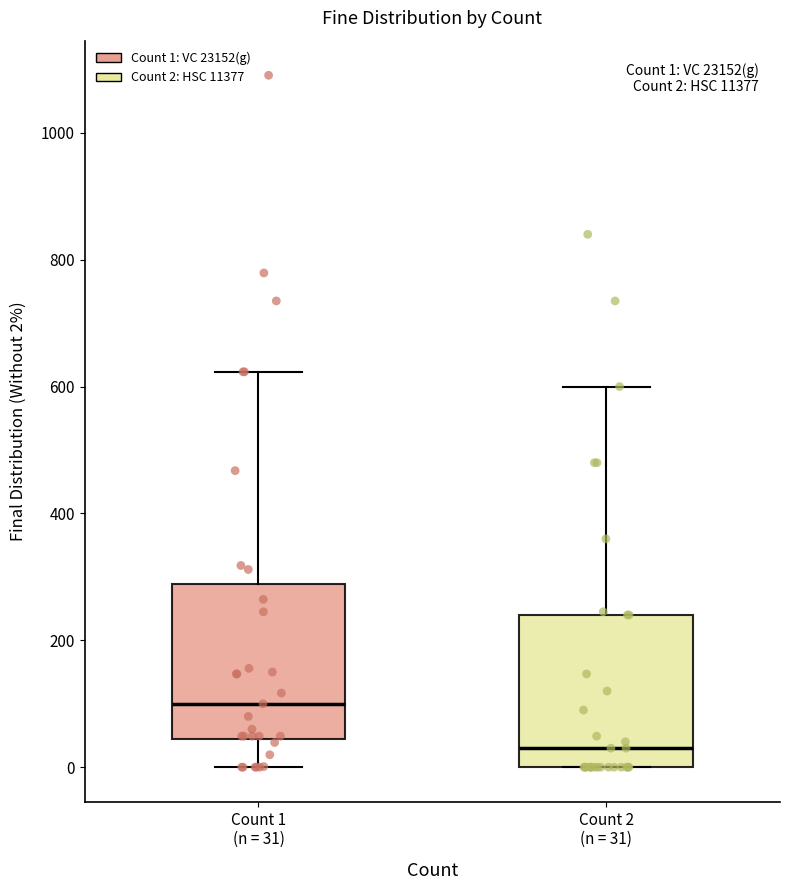

Which box's median line is the lowest?

Count 2 (n = 31)